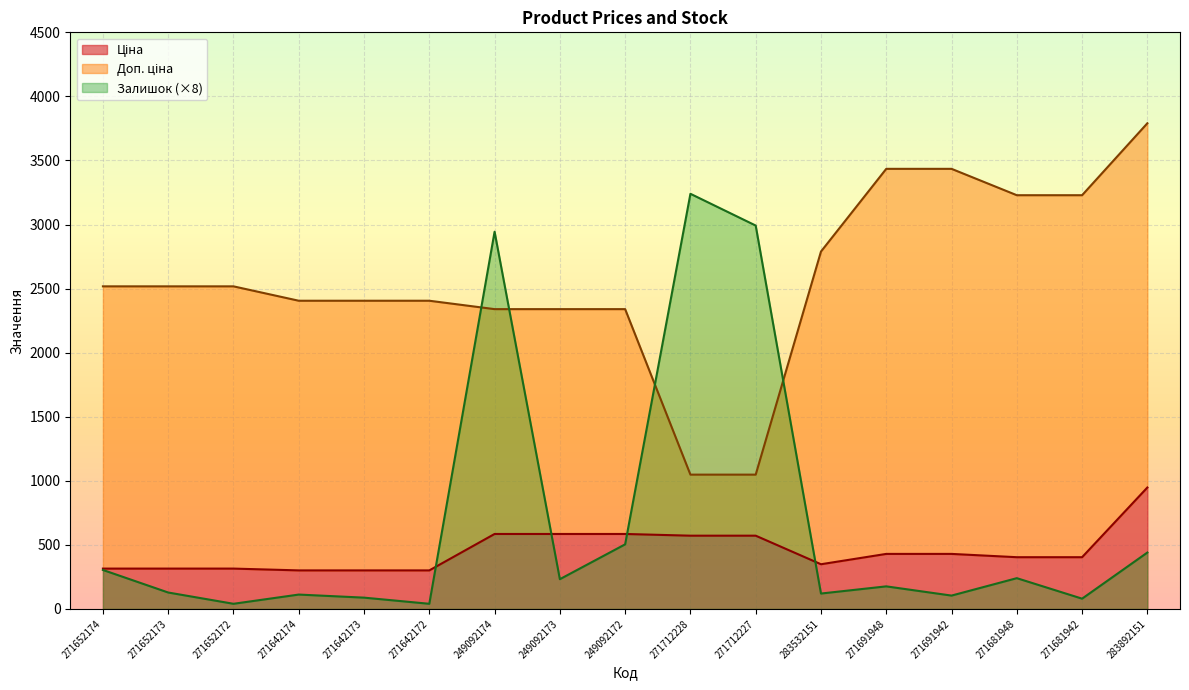

Is it true that Доп. ціна equals 1623.9 at 271681948?

False